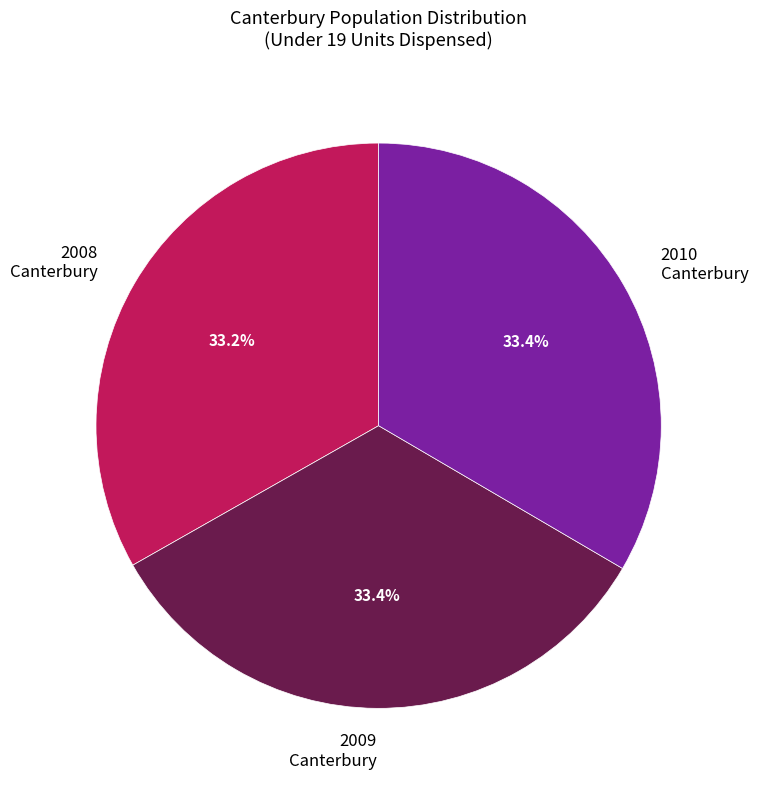

Is there a majority slice in this chart?

No